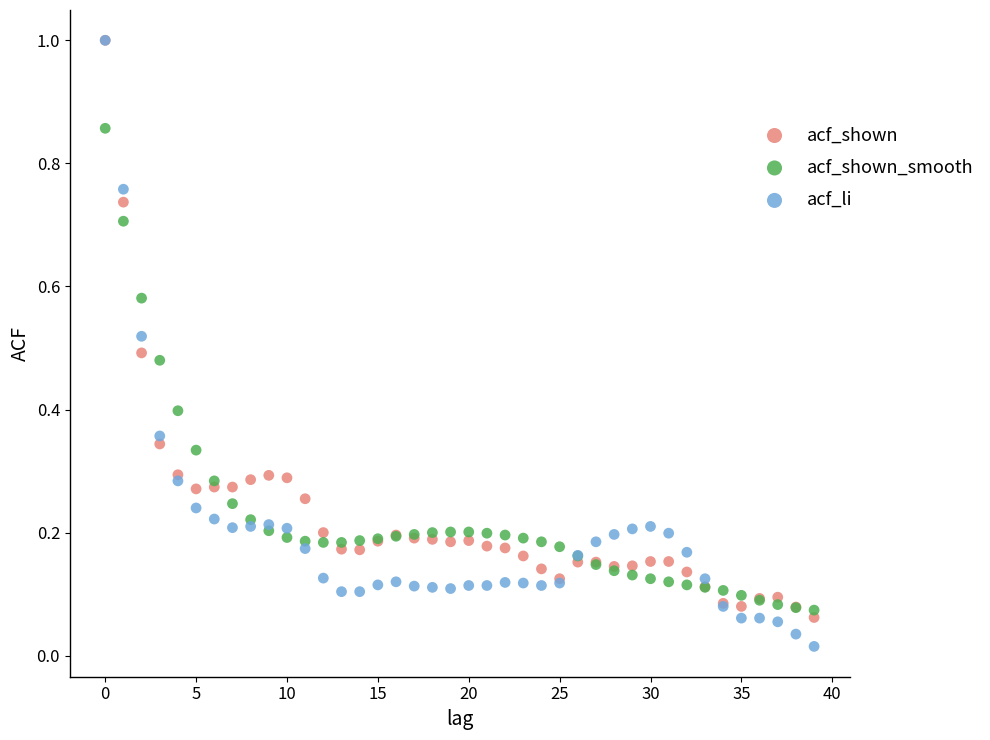

What are all the series names shown in the legend?

acf_shown, acf_shown_smooth, acf_li